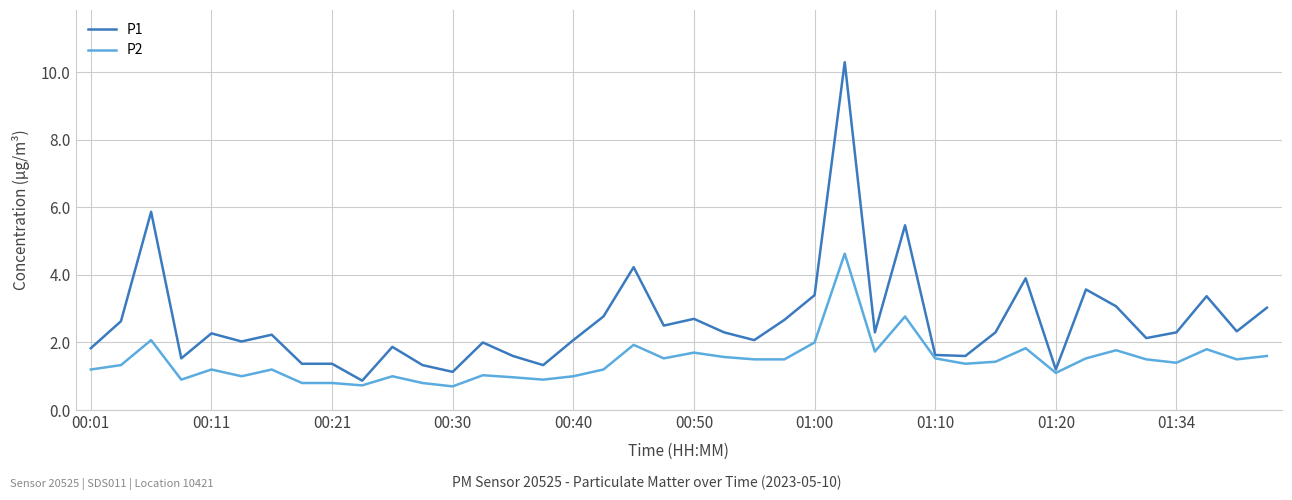

What is the maximum value for P1?

10.3